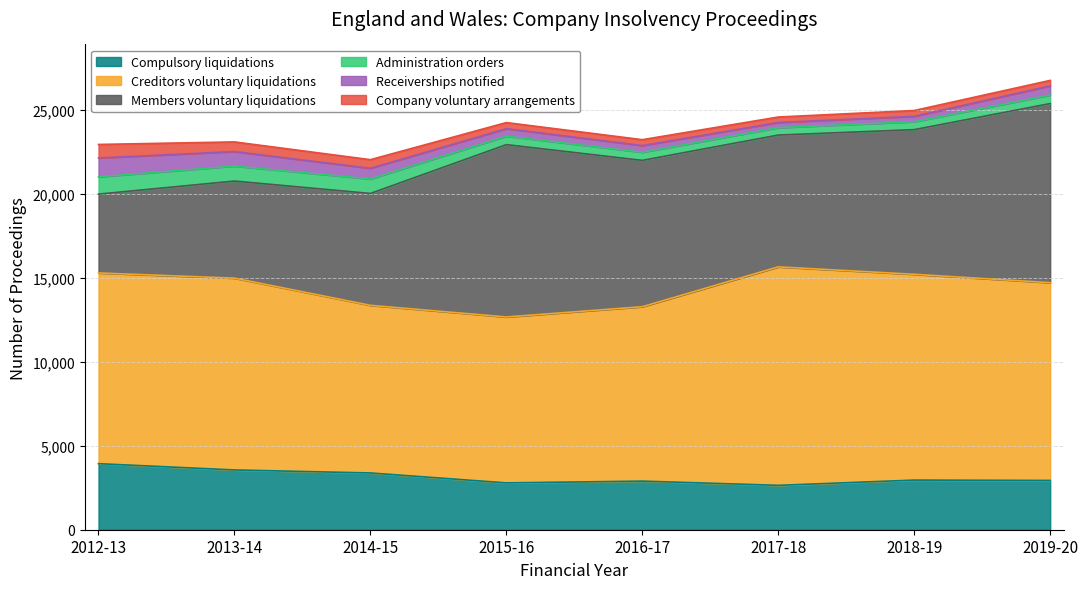

In Members voluntary liquidations, how many points are lower than both neighbors (excluding endpoints)?

1